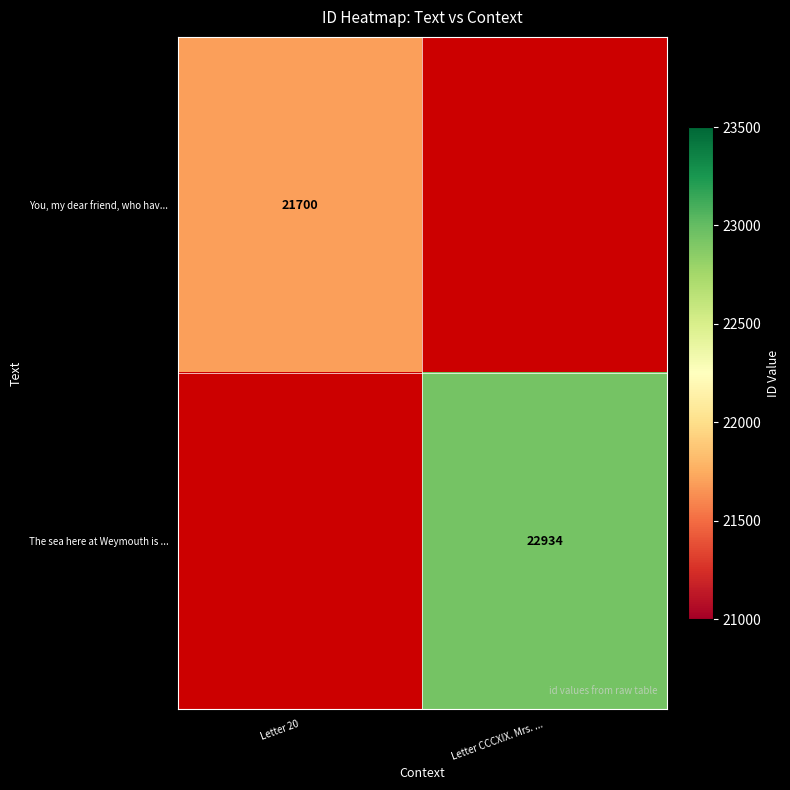

Is it true that The sea here at Weymouth is ... equals 22934 at Letter CCCXIX. Mrs. ...?

True